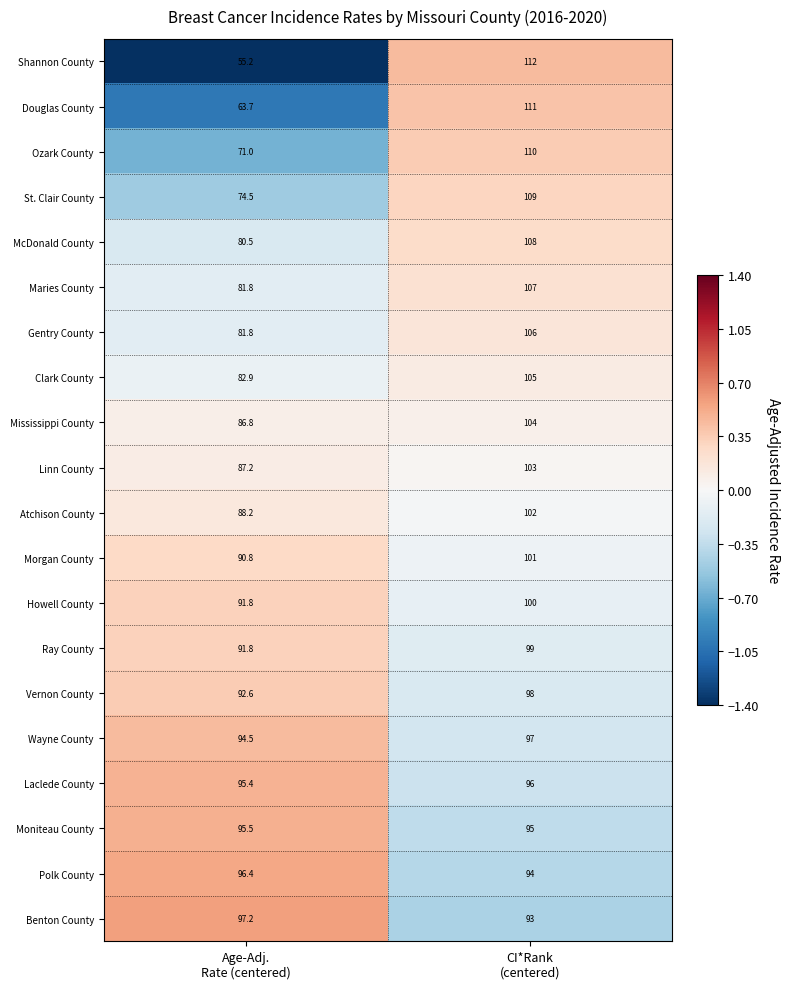

Which series has the largest range (max minus min)?

Shannon County